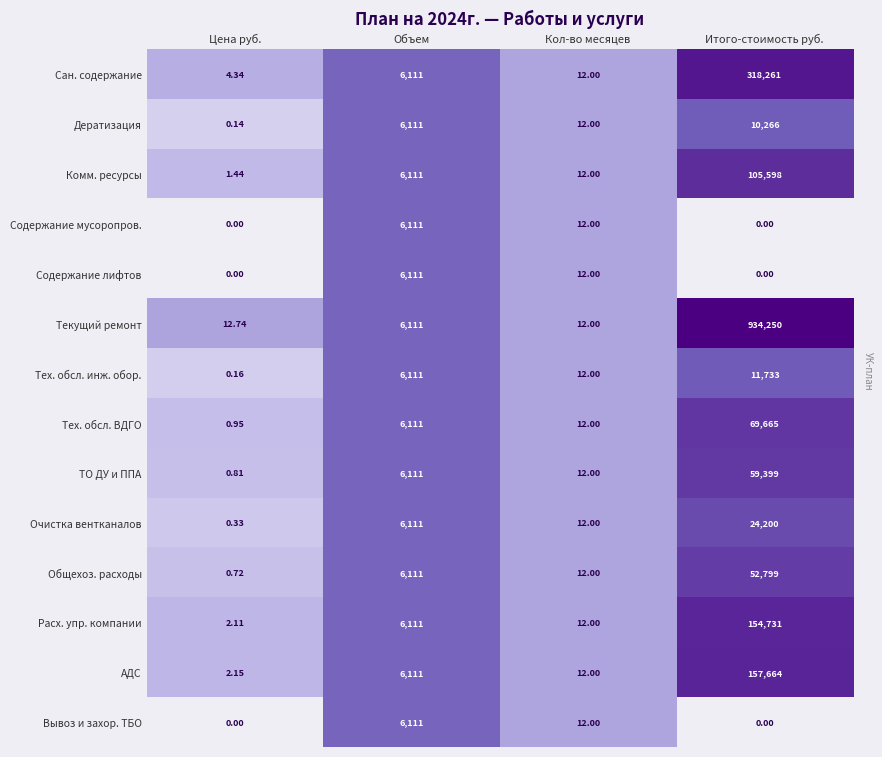

Which series has the largest range (max minus min)?

Текущий ремонт